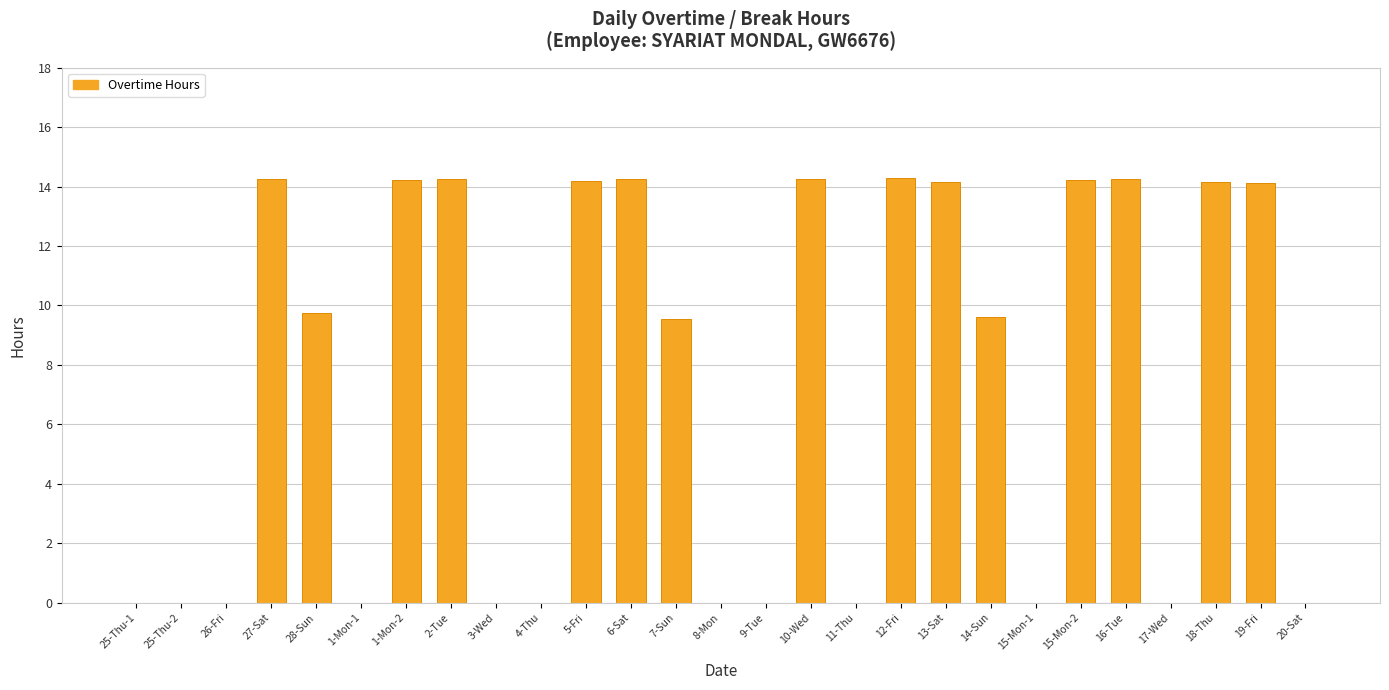

Is it true that the value at 20-Sat is -10.0?

False